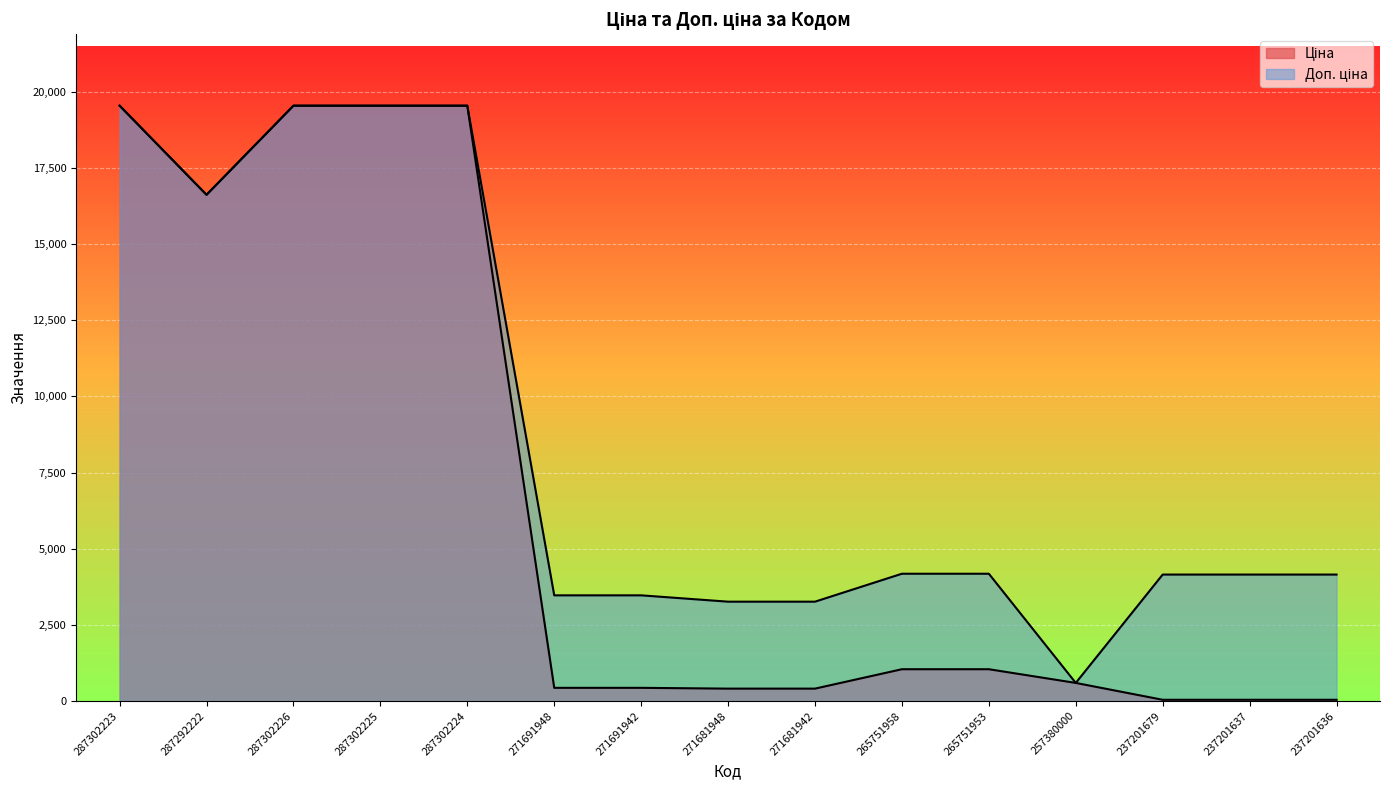

In Ціна, how many points are lower than both neighbors (excluding endpoints)?

1